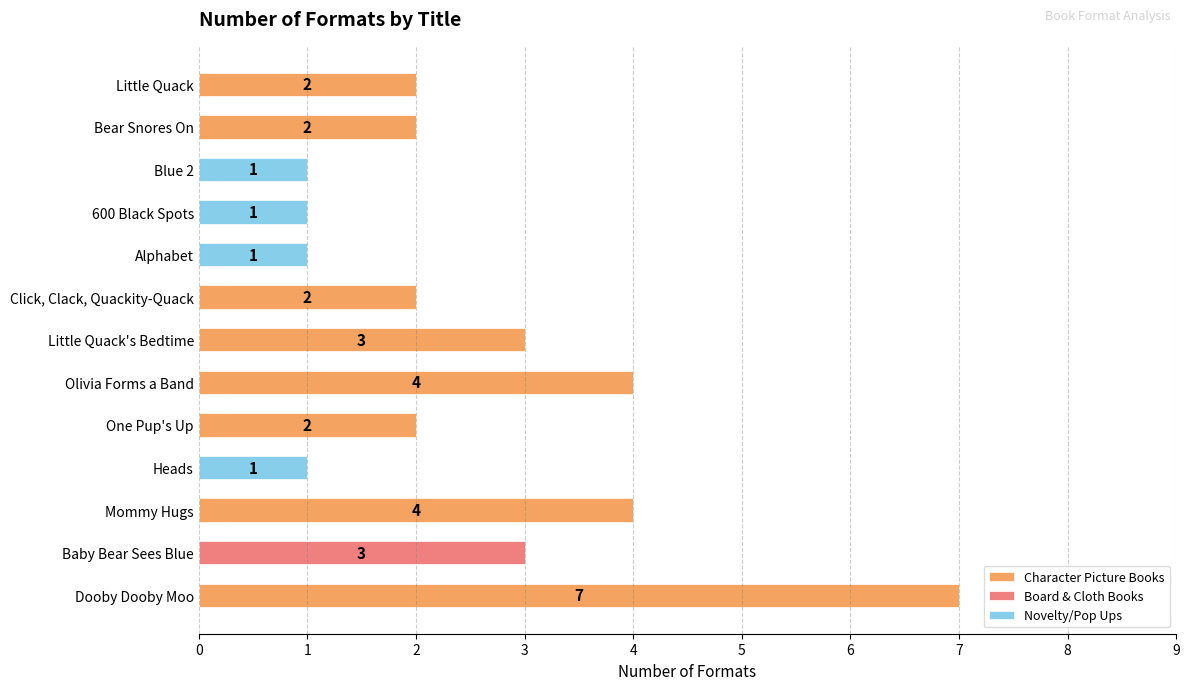

True or false: Character Picture Books has a value of 3 at Heads.

False